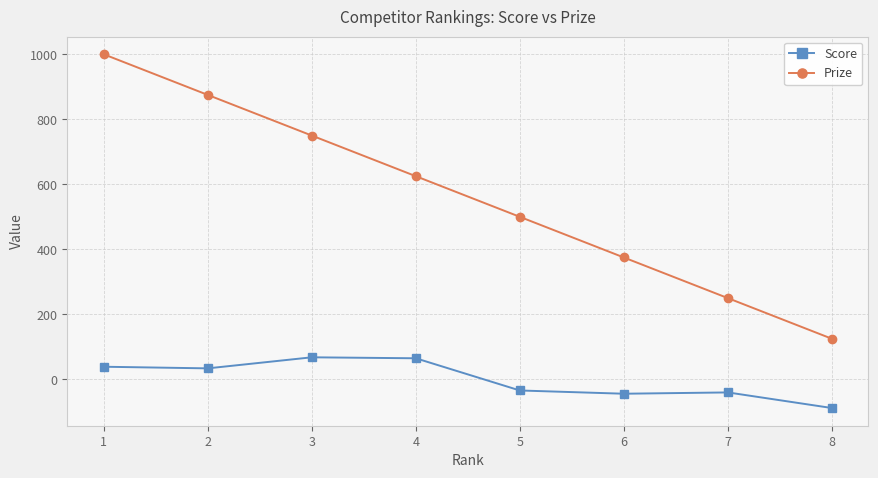

Where does the Score series first go above 34?

1